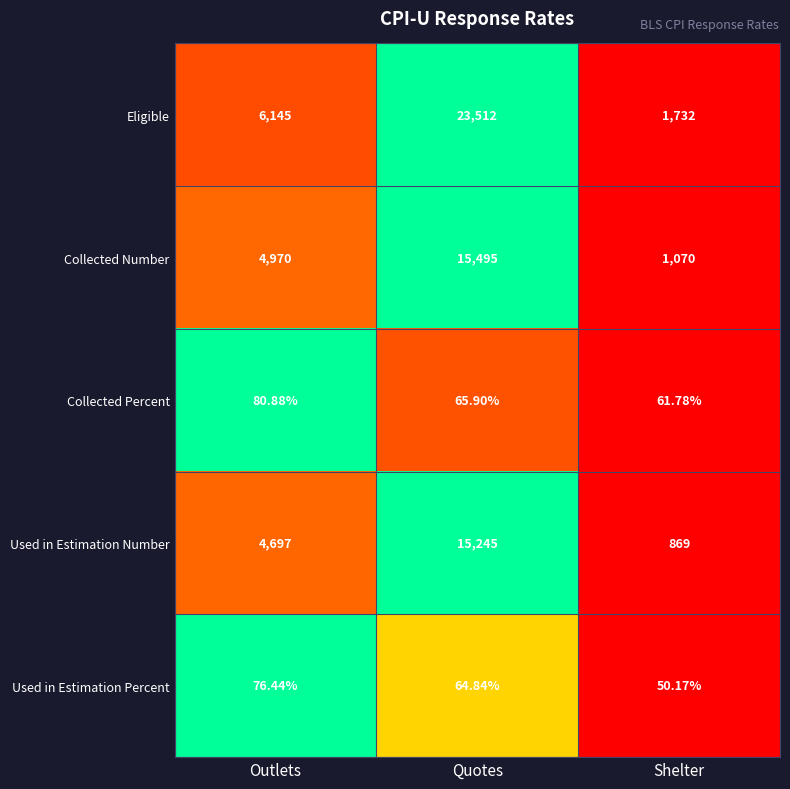

Count the number of data series in this chart.

5